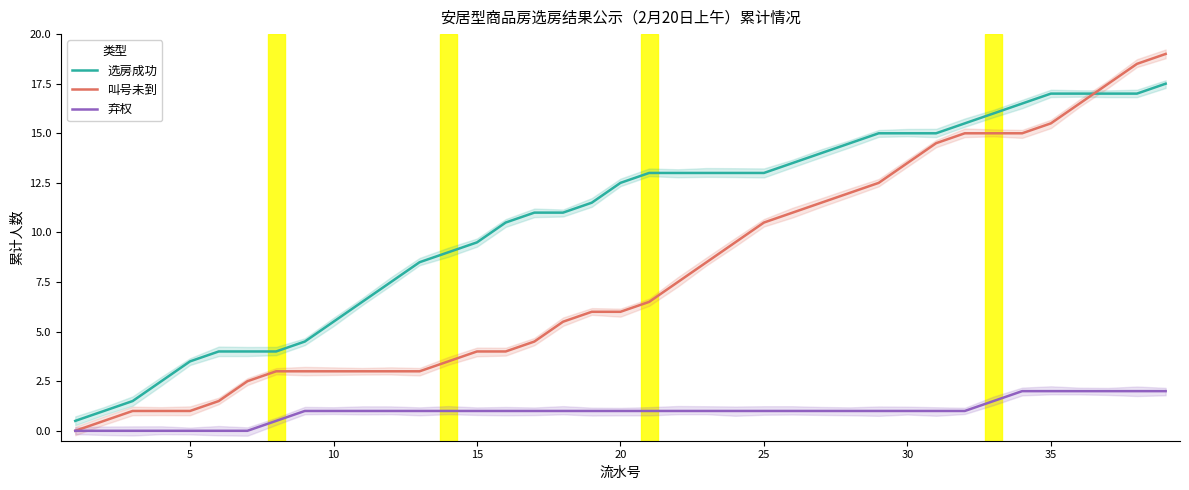

List the series in order of their overall mean, highest first.

选房成功, 叫号未到, 弃权